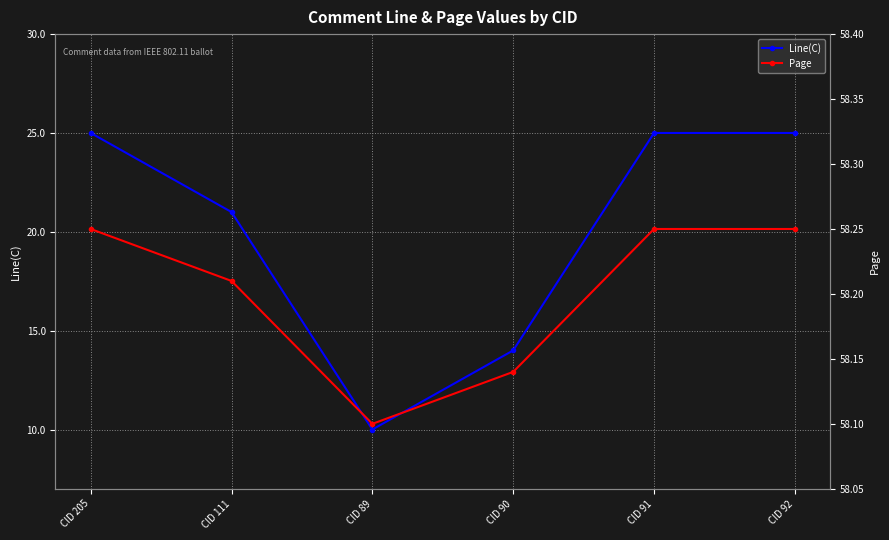

What is the sum of the Line(C) values at CID 90 and CID 205?

39